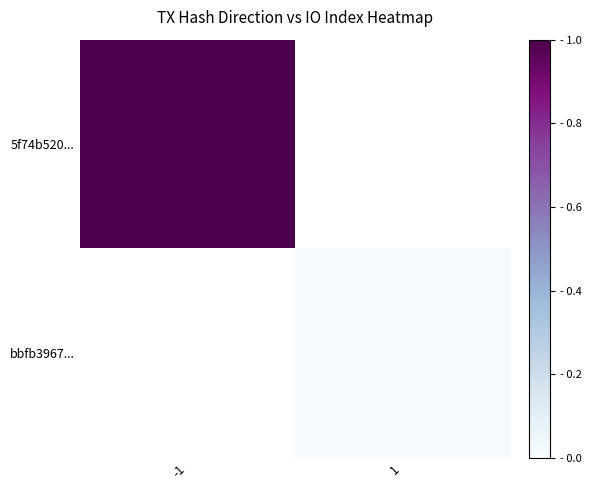

True or false: bbfb3967... has a value of 0.0 at 1.

True